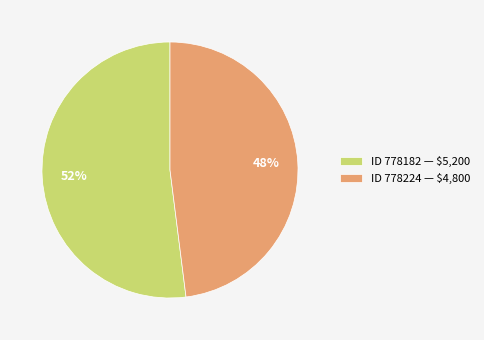

To the nearest percent, what percentage of the pie is ID 778182 — $5,200?

52%